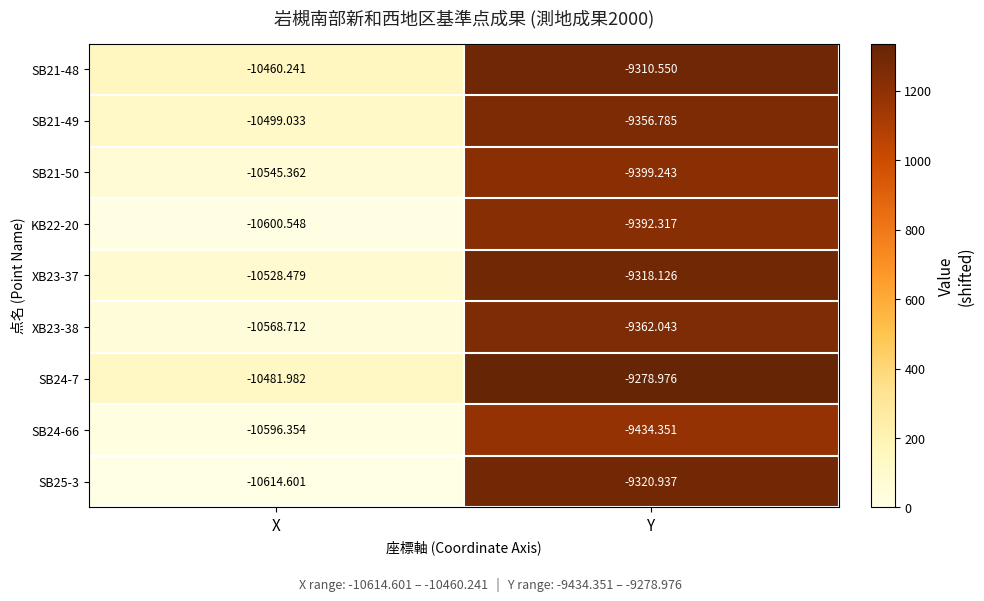

Rank the categories by XB23-37 value from highest to lowest.

Y, X